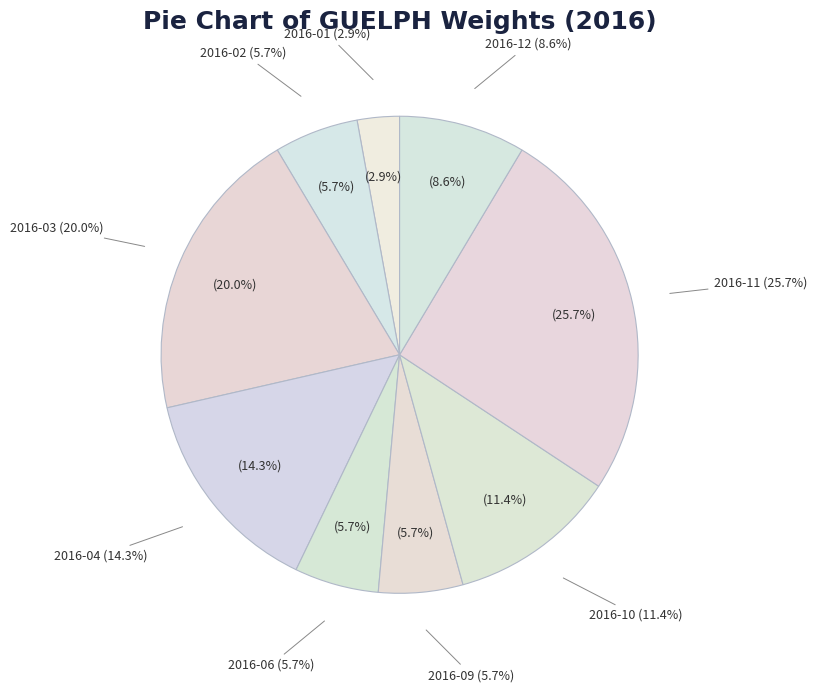

Approximately how many times larger is the value at 2016-10 compared to 2016-04?

0.8